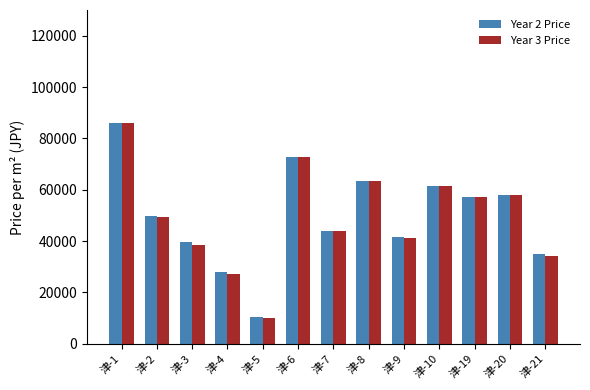

What is the average value of the Year 2 Price series?

49762